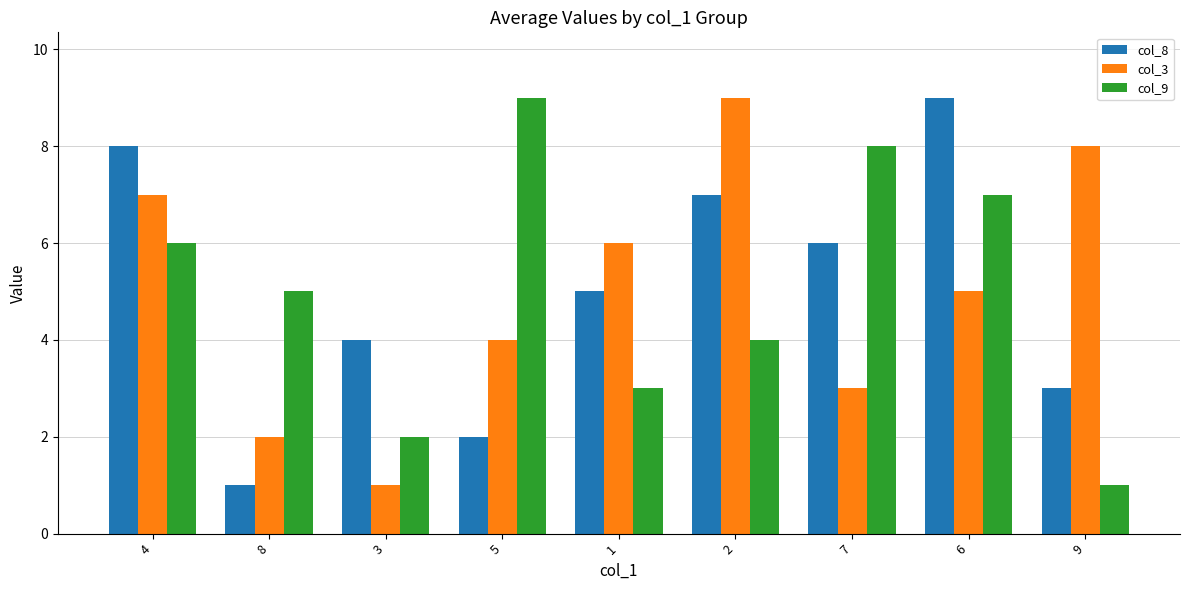

What are all the series names shown in the legend?

col_8, col_3, col_9